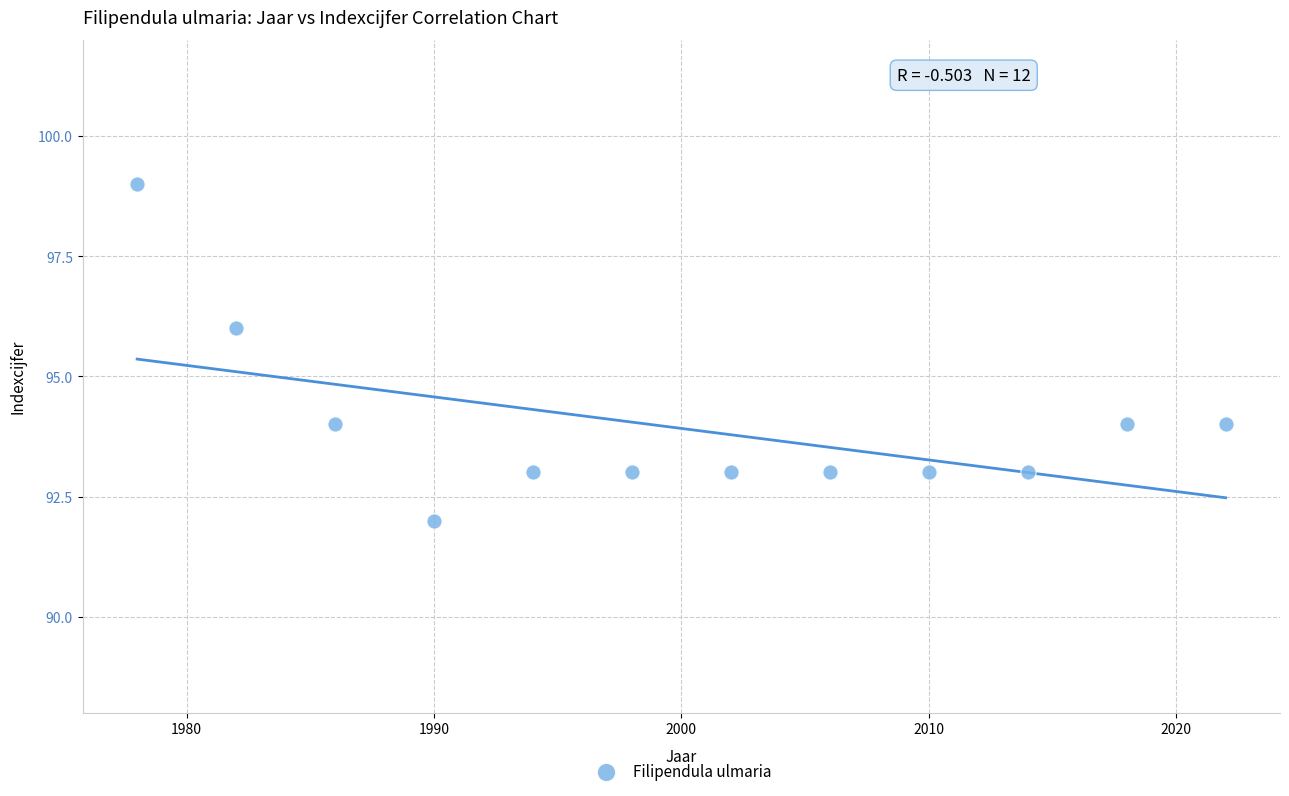

What is the range of X values (max minus min)?

44